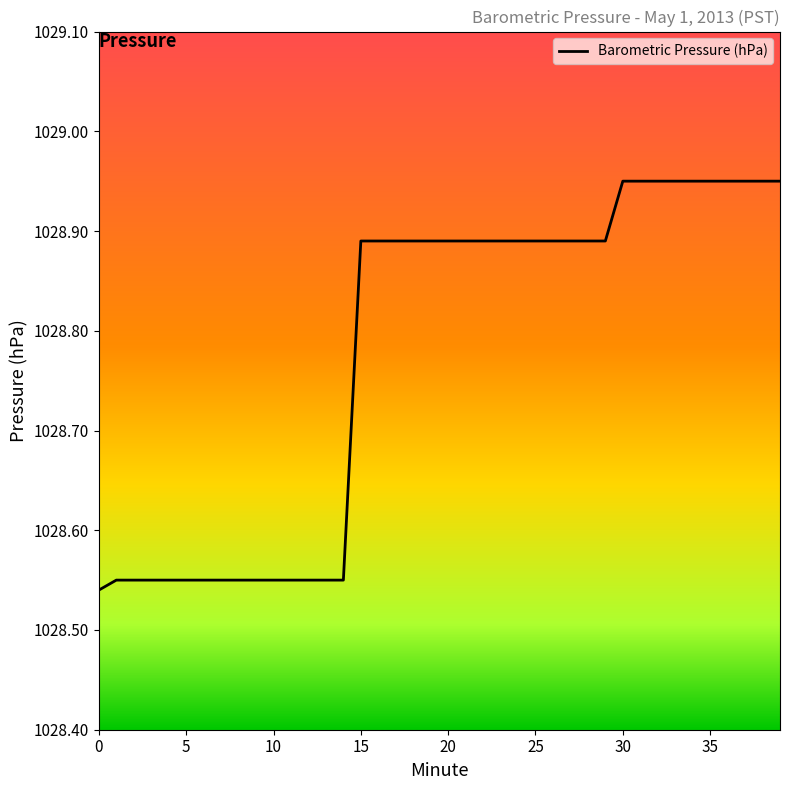

How many categories are shown in the chart?

40